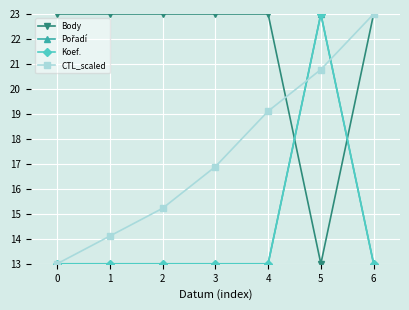

Between 2 and 3, which series saw the biggest shift?

CTL_scaled